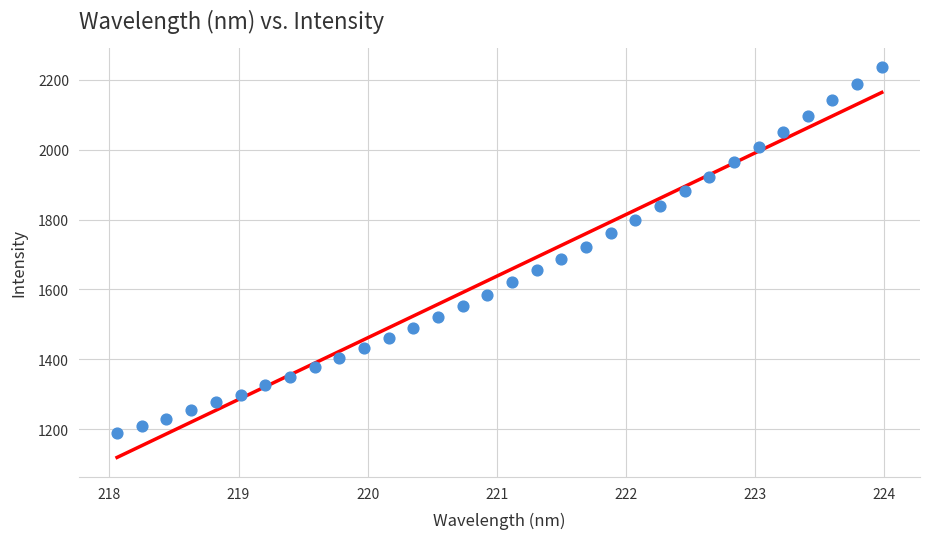

What is the range of Y values (max minus min)?

1048.6